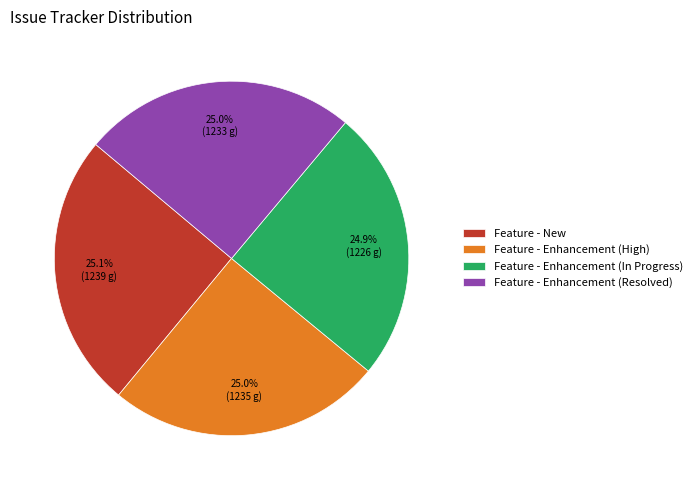

To the nearest percent, what percentage of the pie is Feature - New?

25%